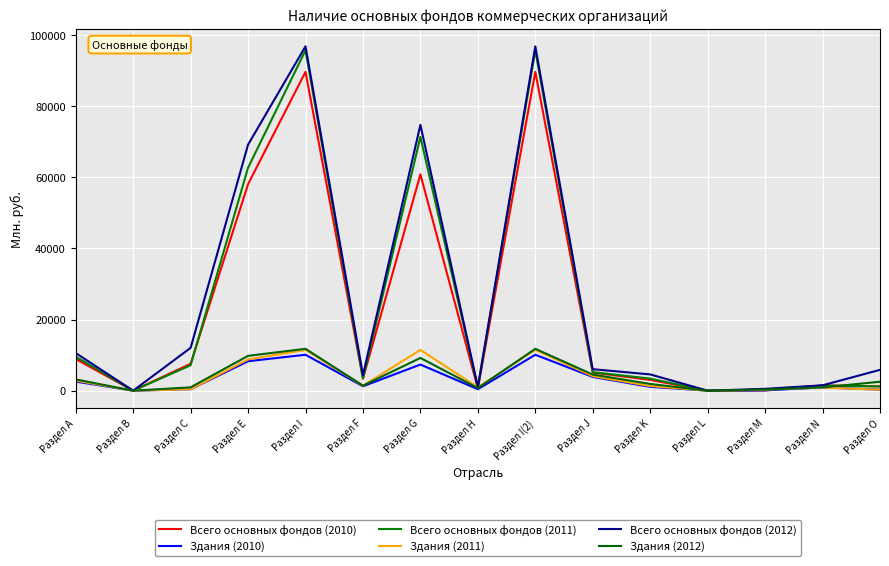

Between Раздел M and Раздел L, which is larger?

Раздел M